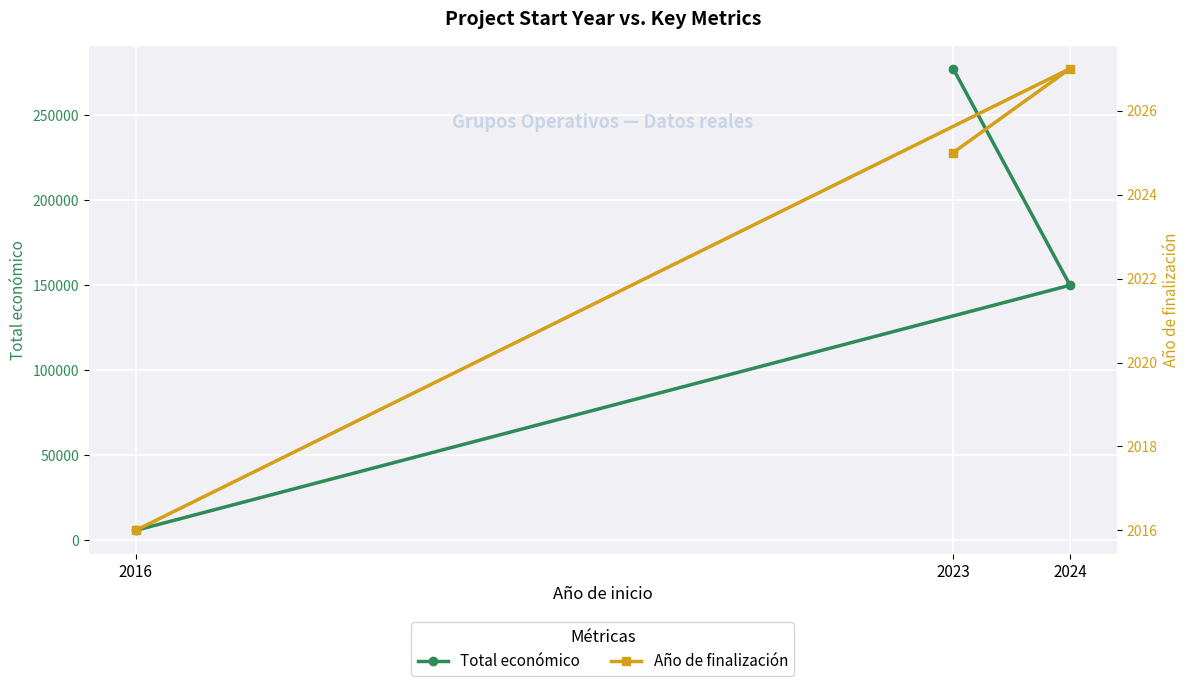

At which category is the sum across all series the highest?

2023